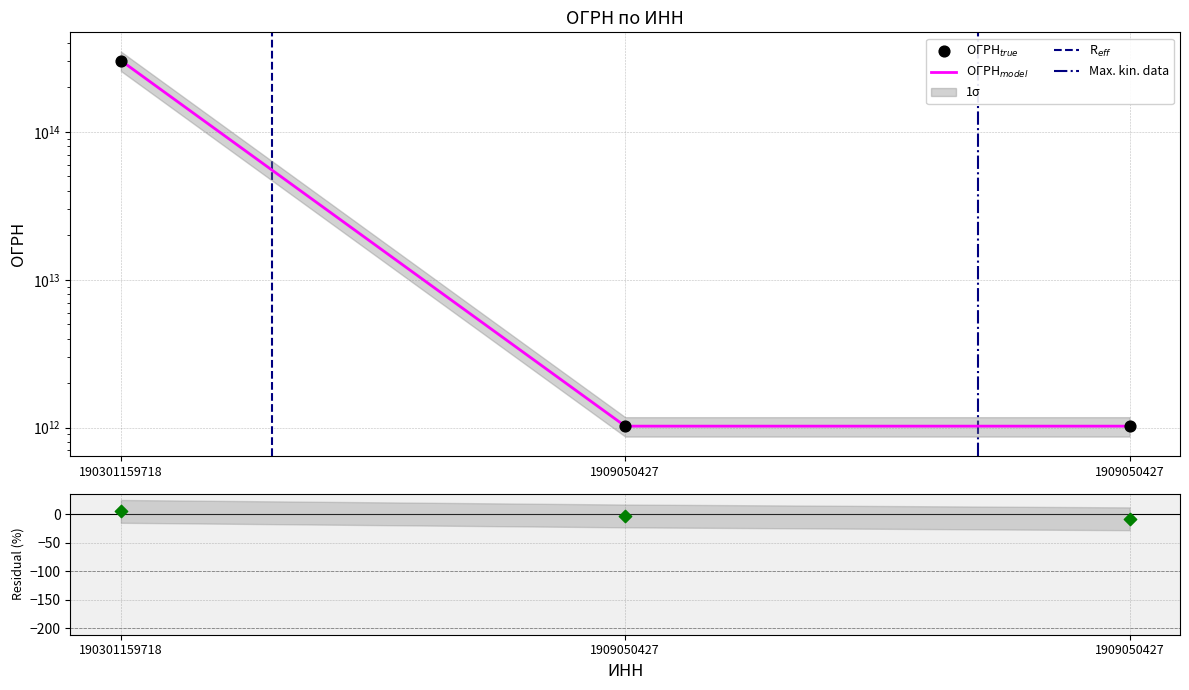

Between 1909050427 and 1909050427, which is larger?

1909050427